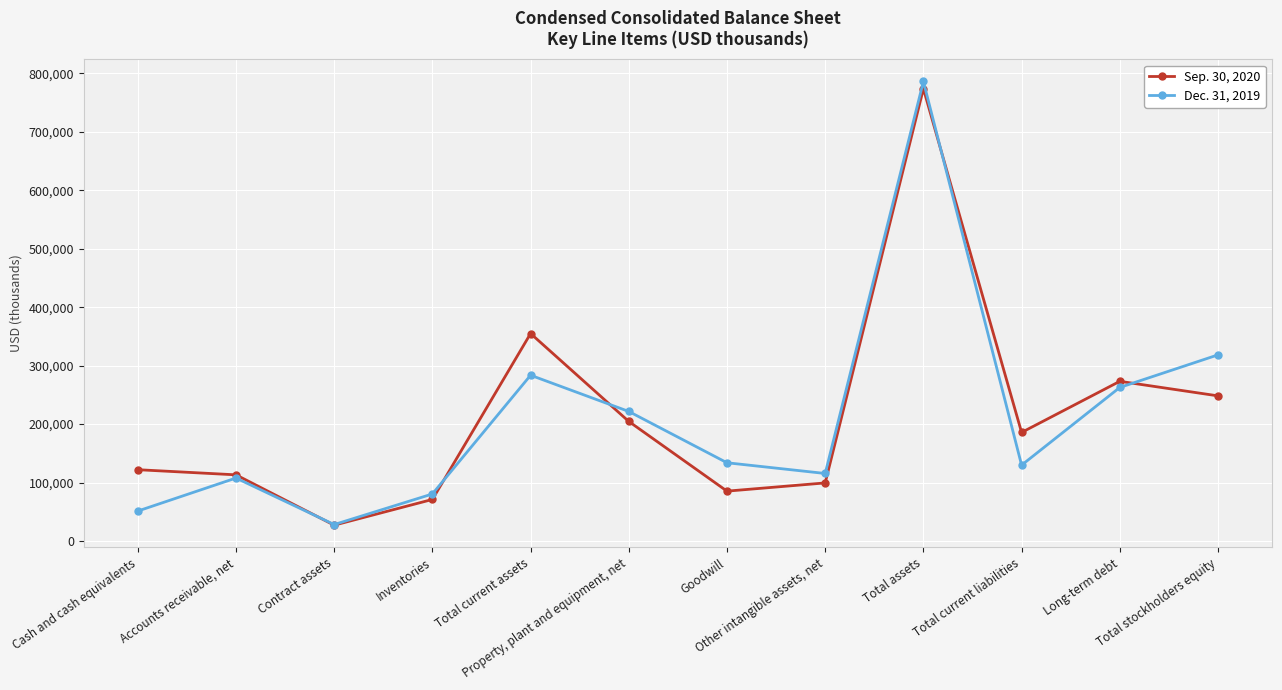

Which series has the widest spread of values?

Dec. 31, 2019